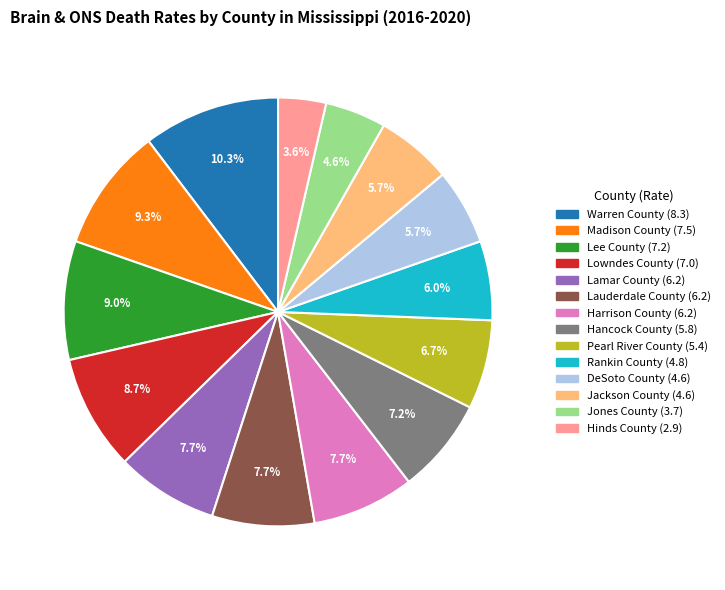

Does Pearl River County account for over 50% of the chart?

No